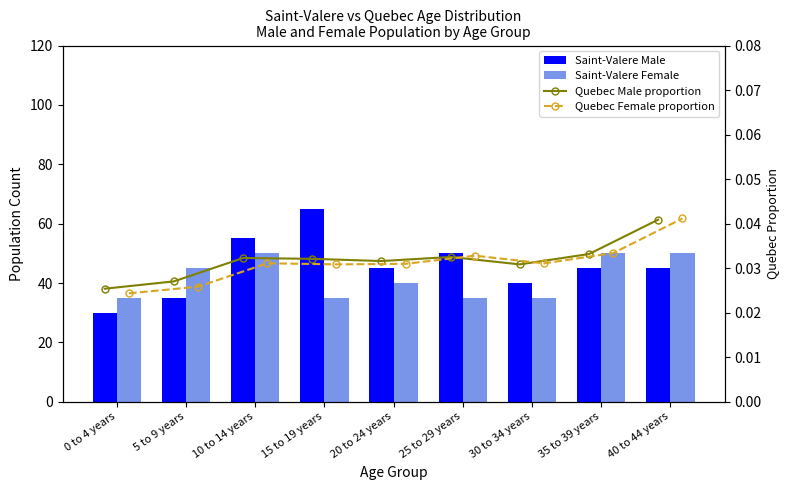

How many groups of bars are there?

9